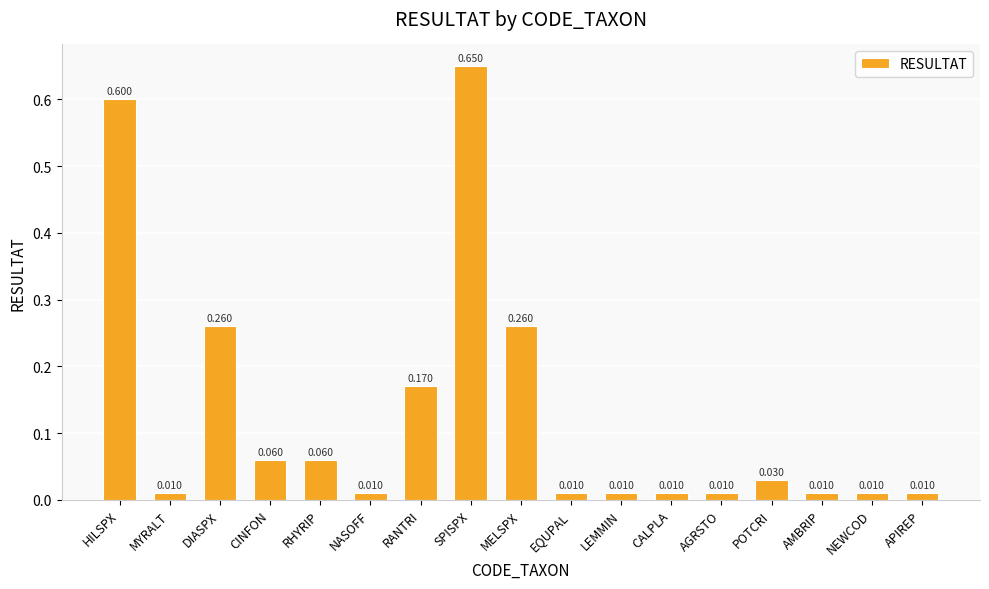

What is the label of the 10th bar from the right?

SPISPX